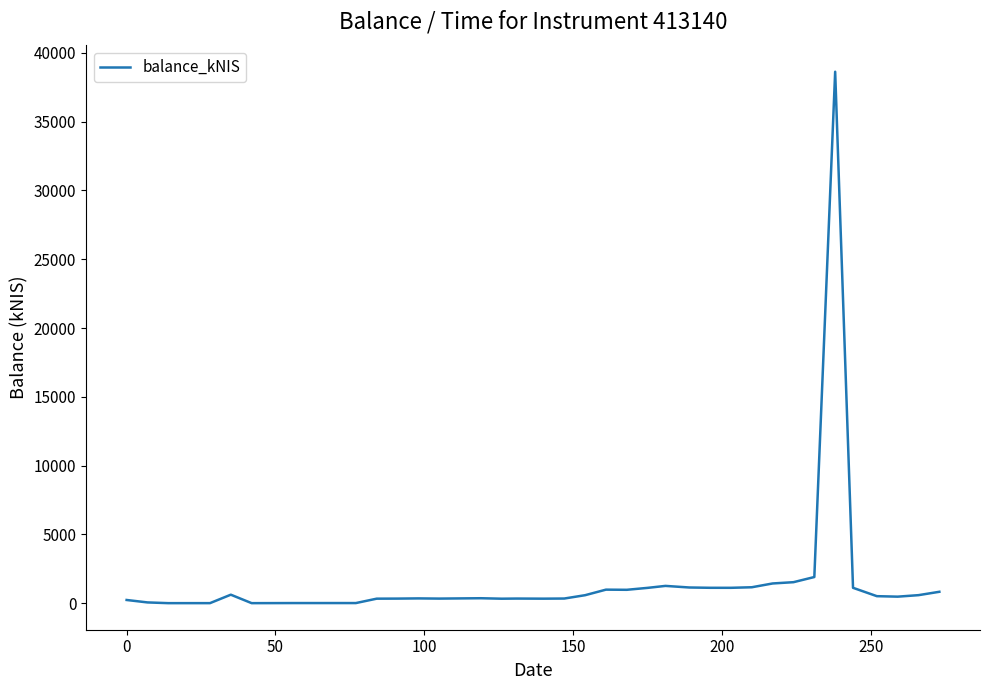

How many lines are shown in the chart?

1